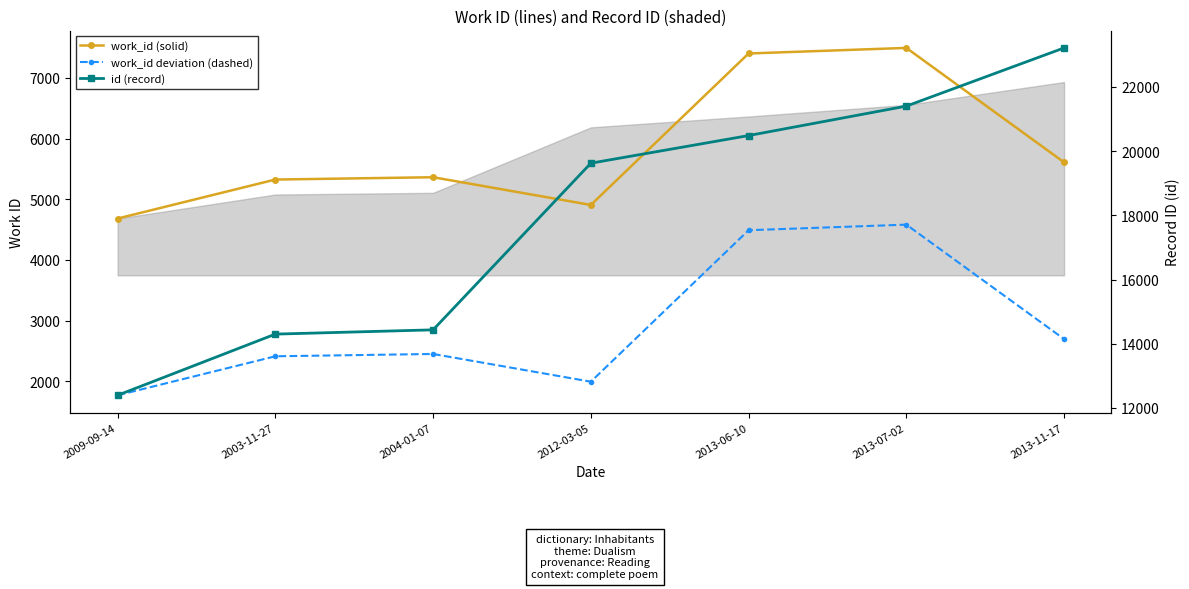

Where is the first local maximum for work_id (solid)?

2004-01-07